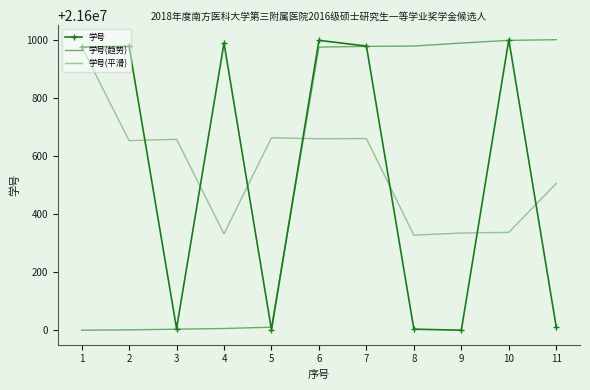

Which series has the largest total across all categories?

学号(平滑)